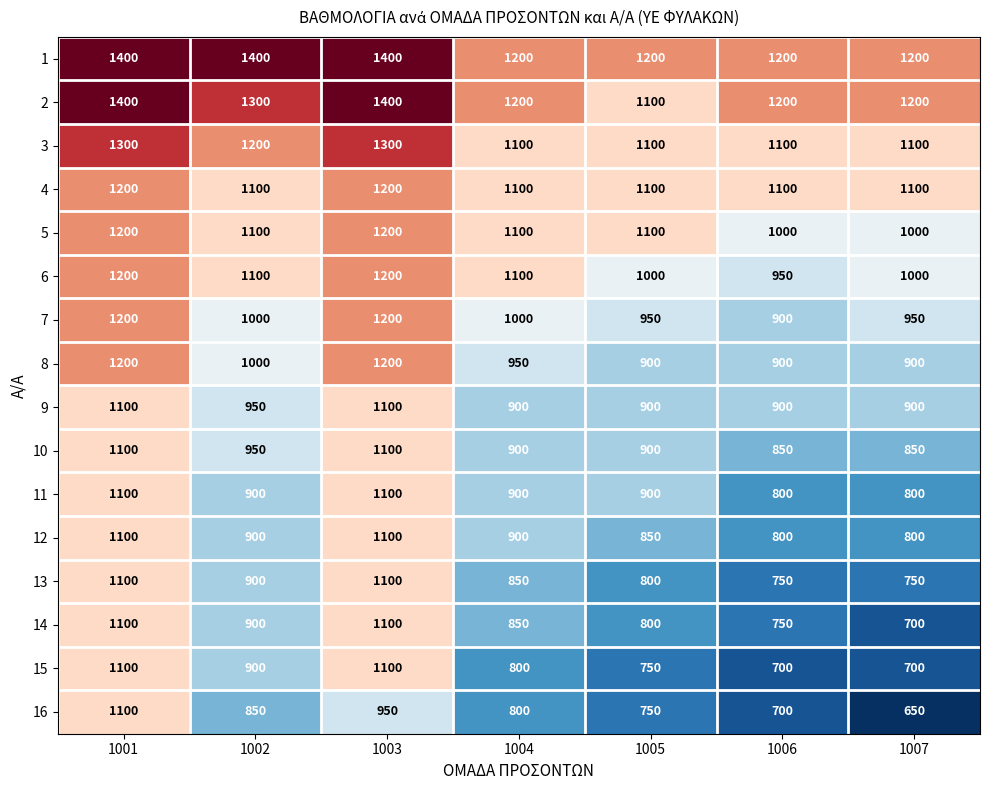

What is the average value of the 15 series?

864